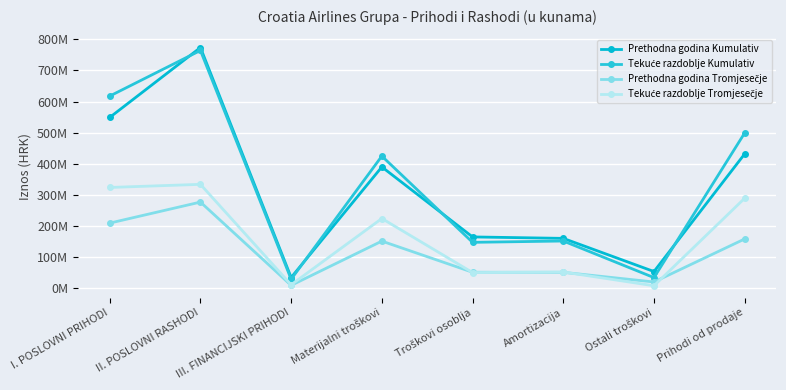

Between I. POSLOVNI PRIHODI and Prihodi od prodaje, which is larger?

I. POSLOVNI PRIHODI